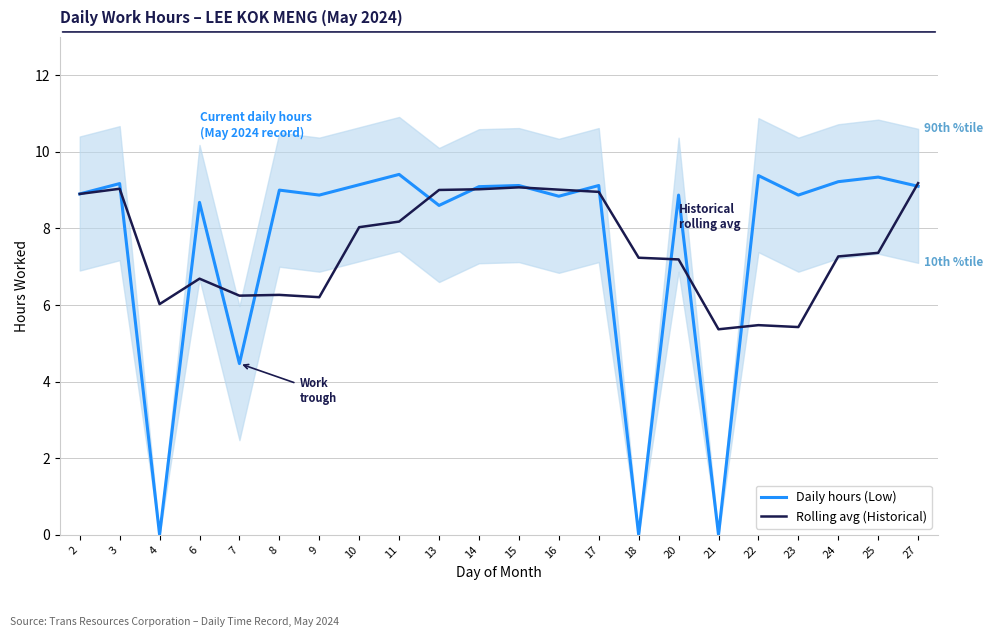

At which label is Rolling avg (Historical) closest to 7?

20